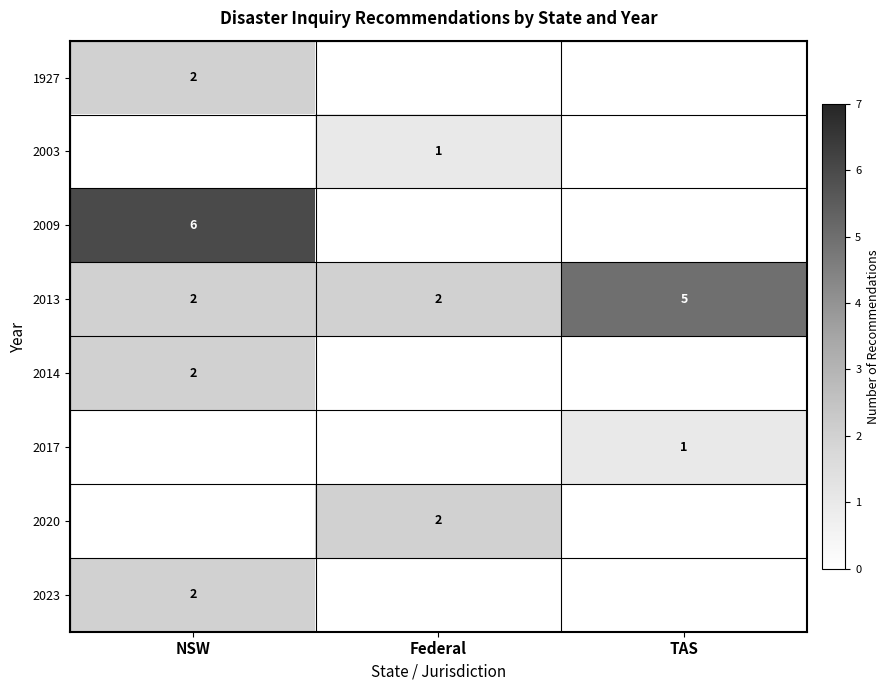

The value of 2013 at TAS is 1. True or false?

False